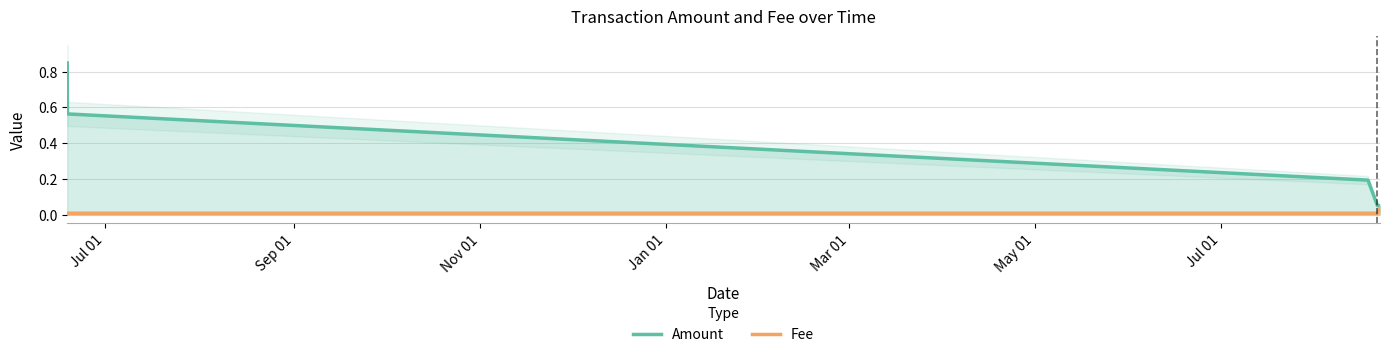

What is the average value of the Amount series?

0.3